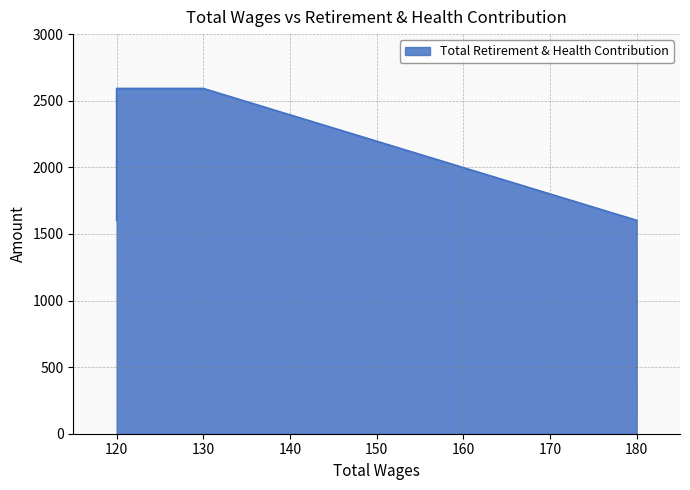

What is the label of the 3rd point from the right?

130.0